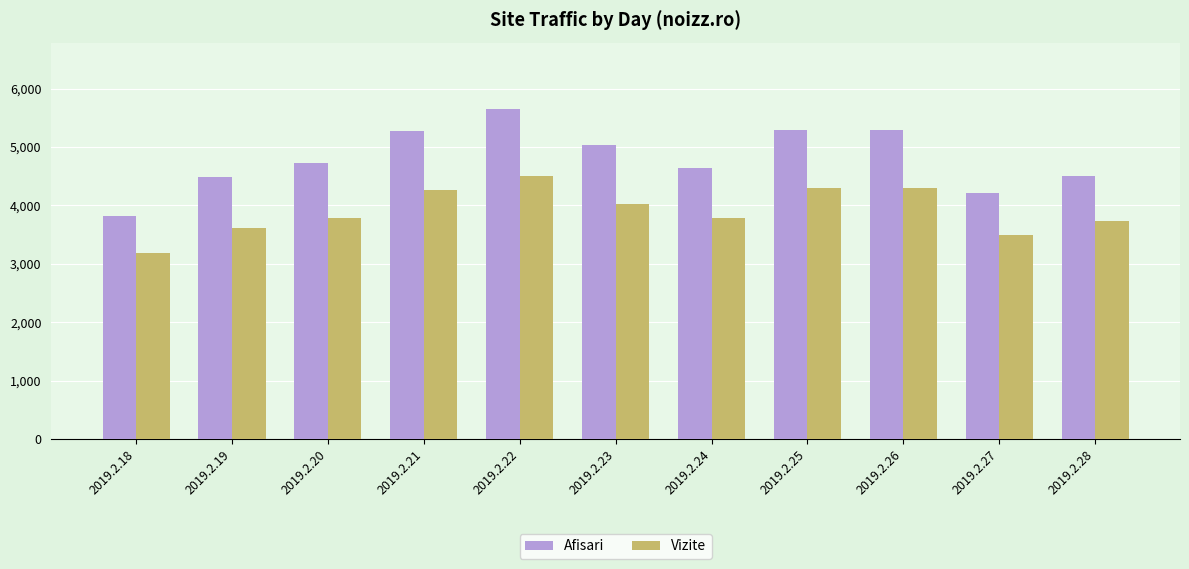

At which category does the chart reach its minimum across all series?

2019.2.18